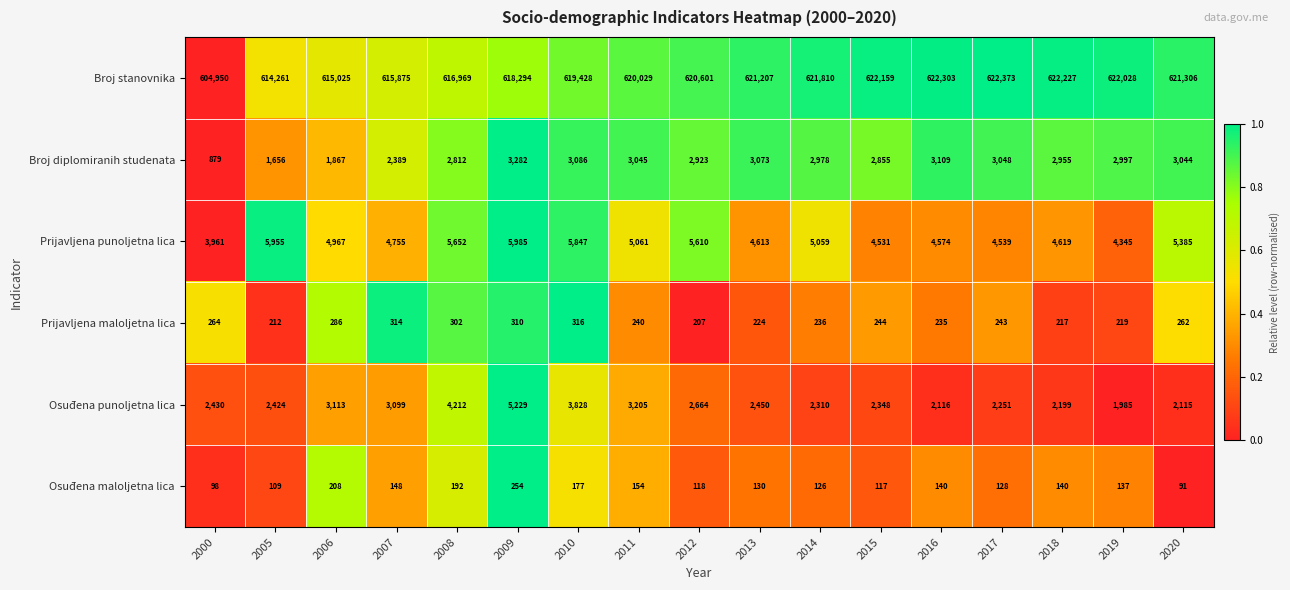

What value does the Broj diplomiranih studenata series have at 2013, to the nearest 100?

3100